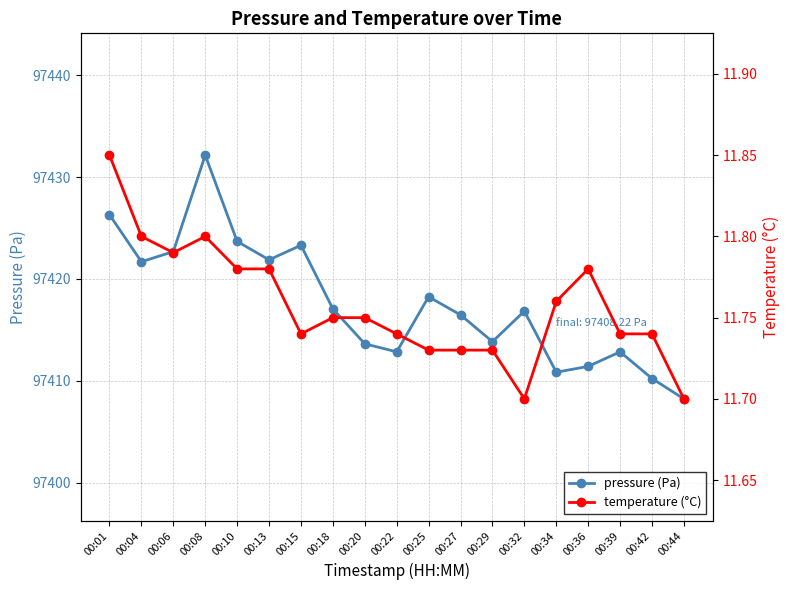

Rank the categories by pressure (Pa) value from highest to lowest.

00:08, 00:01, 00:10, 00:15, 00:06, 00:13, 00:04, 00:25, 00:18, 00:32, 00:27, 00:29, 00:20, 00:22, 00:39, 00:36, 00:34, 00:42, 00:44